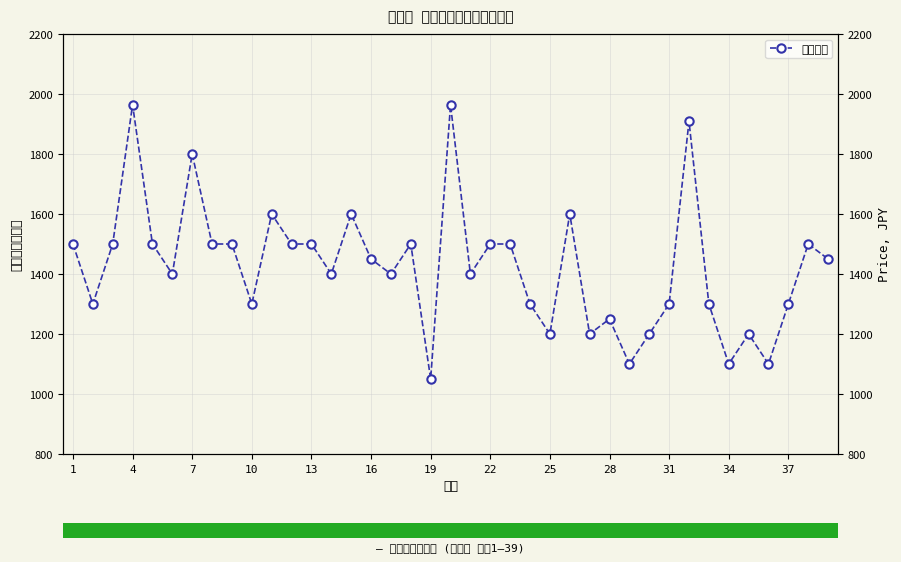

What is the sum of all values?

55637